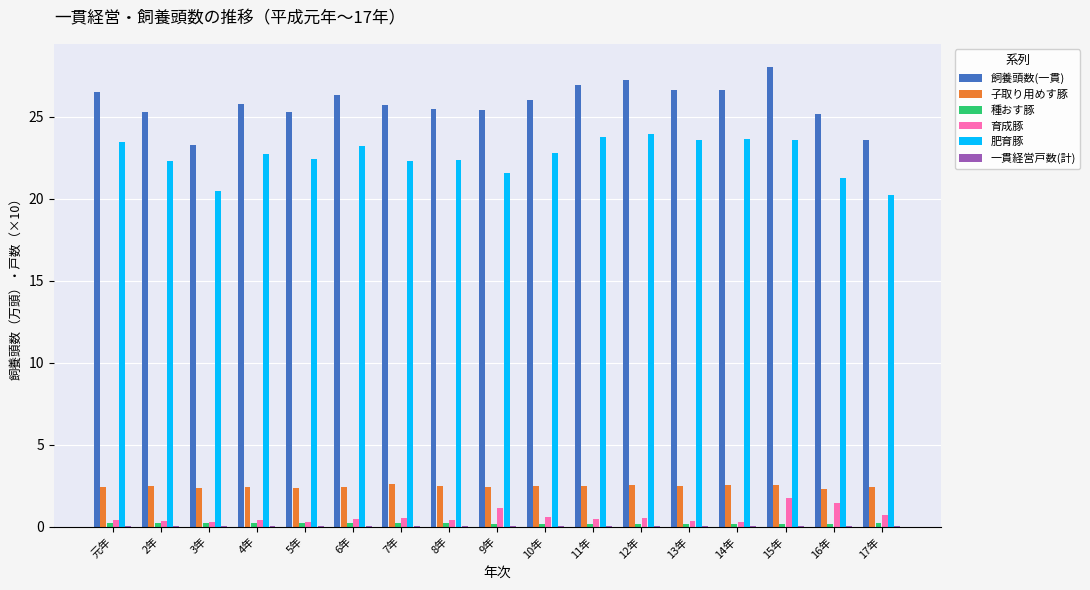

What is the maximum value shown in the chart?

28.0